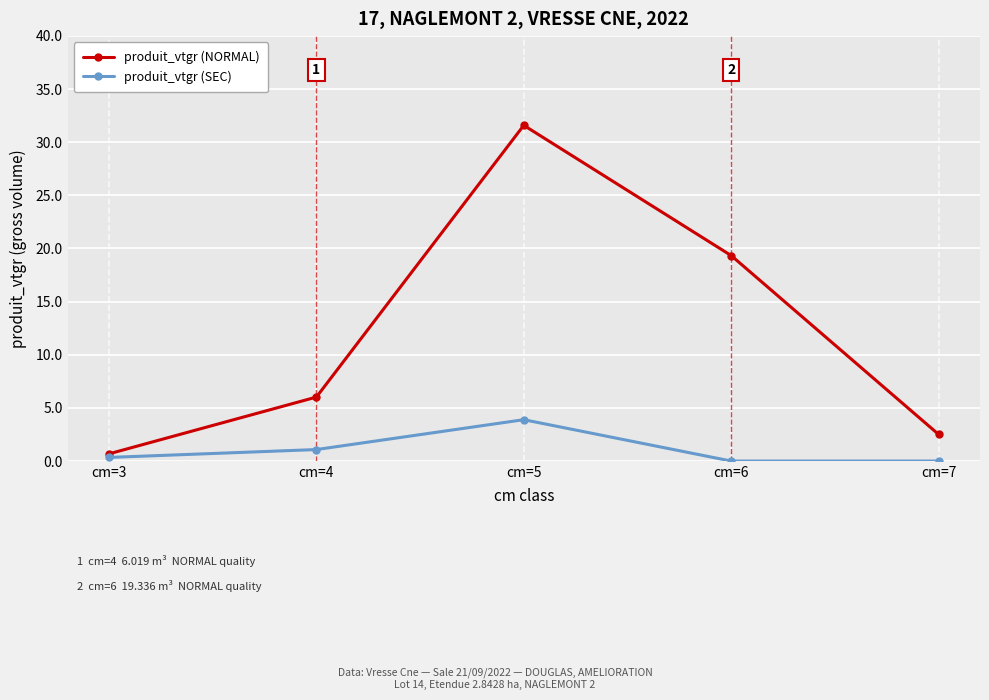

List the series in order of their peak value, highest first.

produit_vtgr (NORMAL), produit_vtgr (SEC)